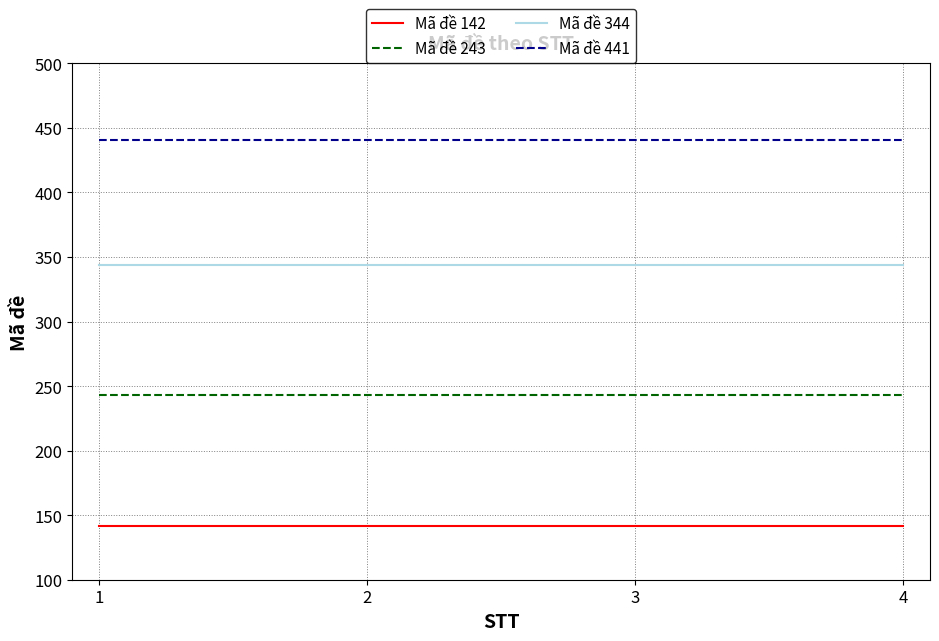

True or false: Mã đề 344 has a value of 533 at 2.

False